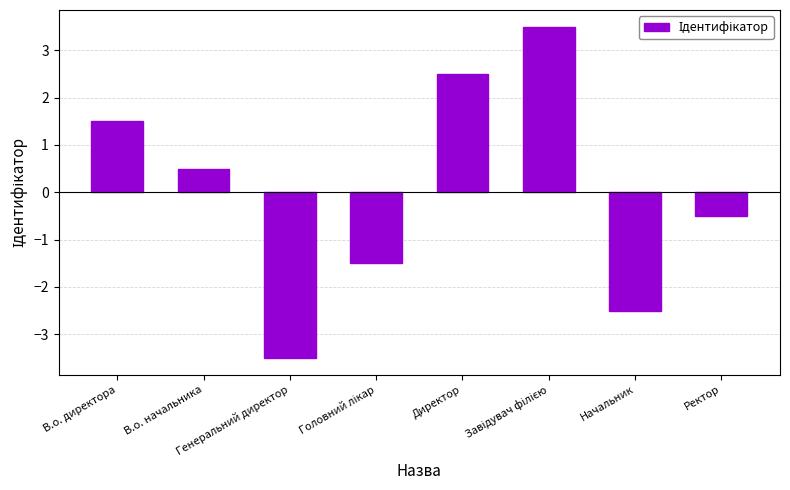

What is the change in value from Директор to Ректор?

-3.0